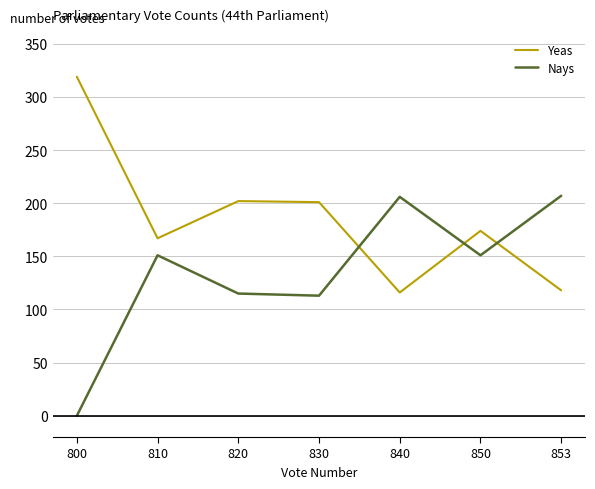

What is the sum of all Yeas values?

1297